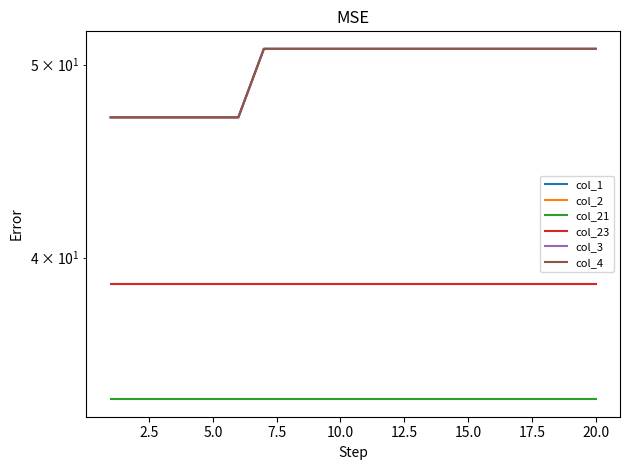

What value does the col_2 series have at 12.5?

47.0